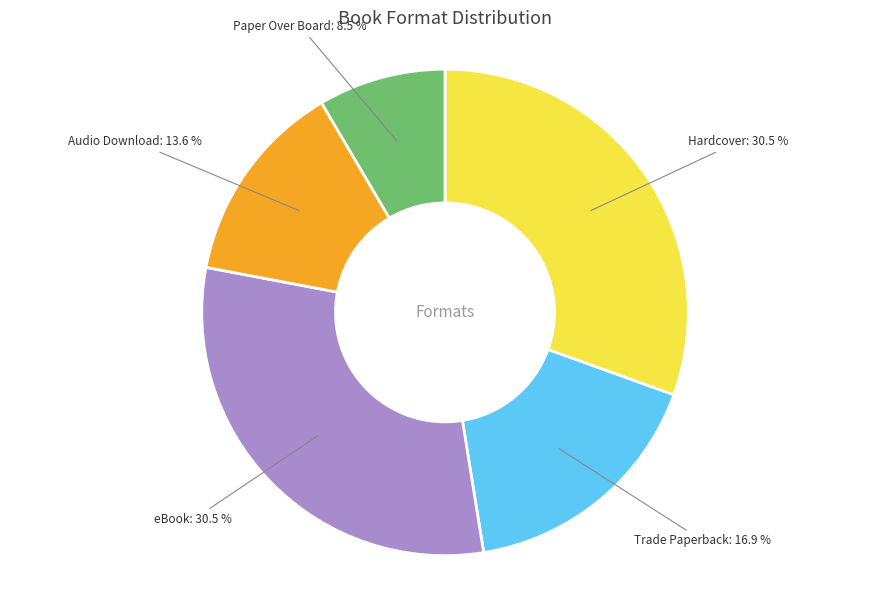

To the nearest percent, what is the difference between the Audio Download and Paper Over Board slice percentages?

5%